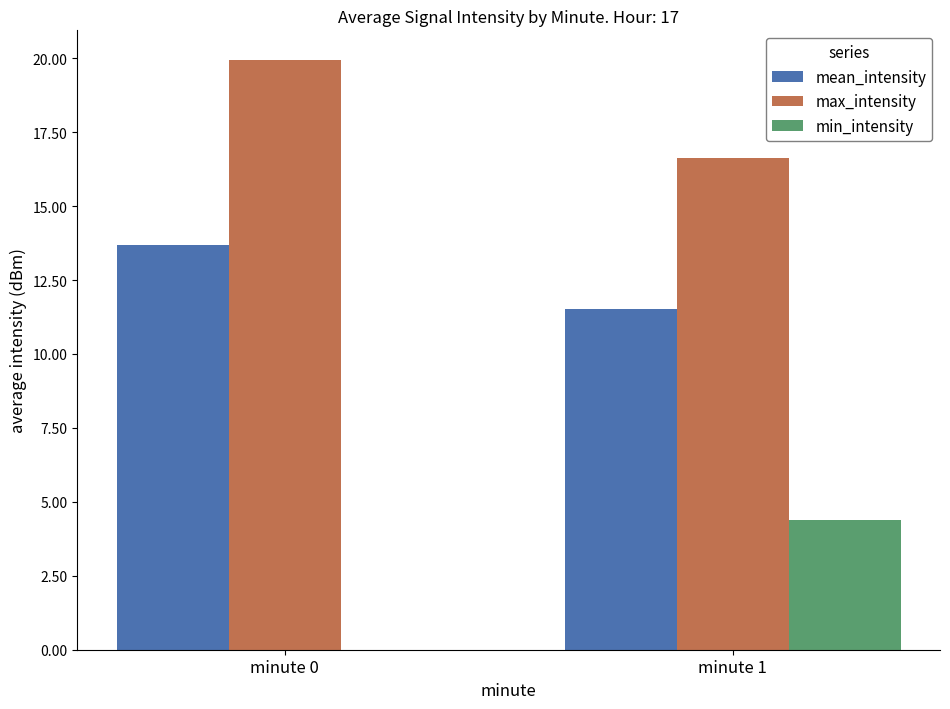

Is the value of min_intensity at minute 1 greater than the value of mean_intensity at minute 1?

No